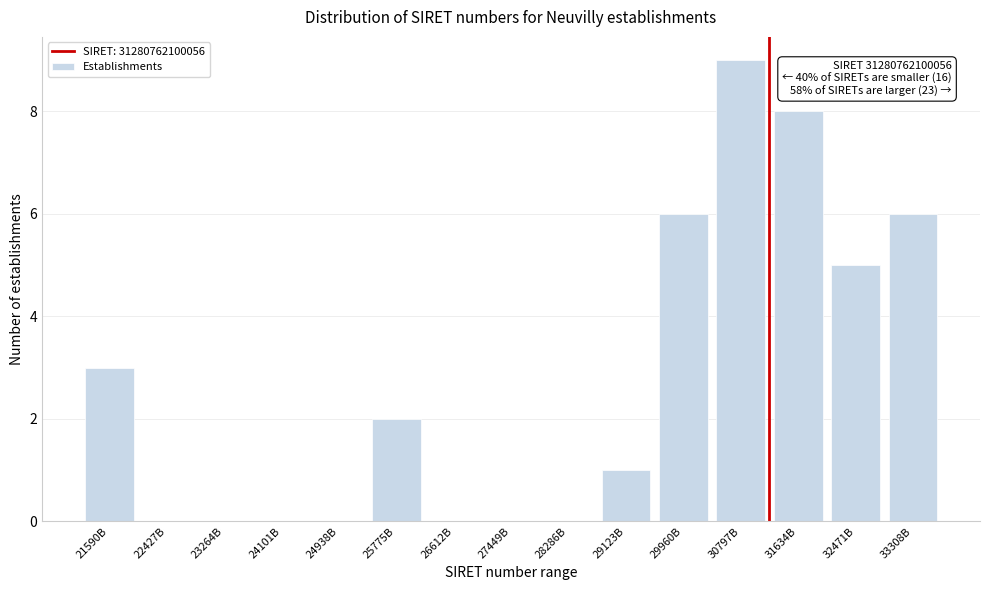

Reading right to left, list all the values displayed in this chart.

33308B=6	32471B=5	31634B=8	30797B=9	29960B=6	29123B=1	28286B=0	27449B=0	26612B=0	25775B=2	24938B=0	24101B=0	23264B=0	22427B=0	21590B=3